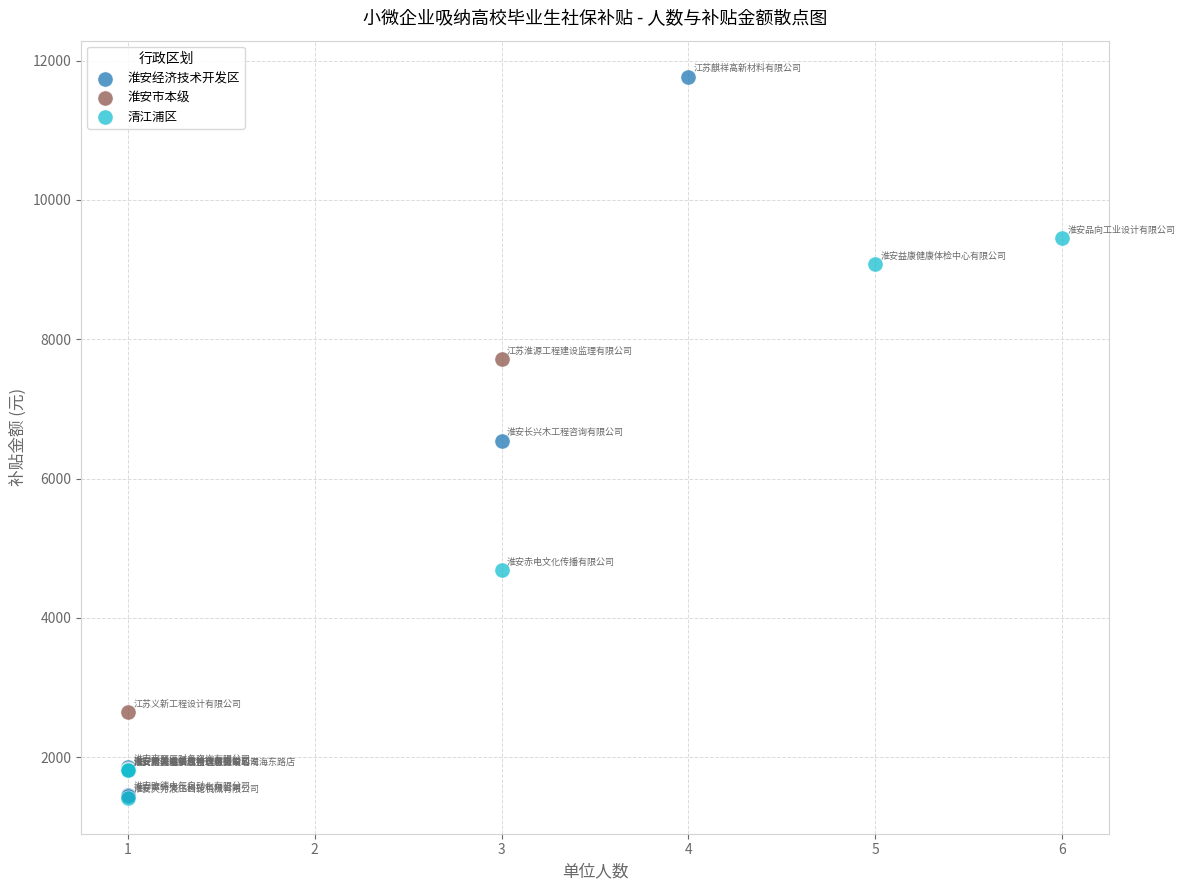

Which series has the widest spread of Y values?

淮安经济技术开发区